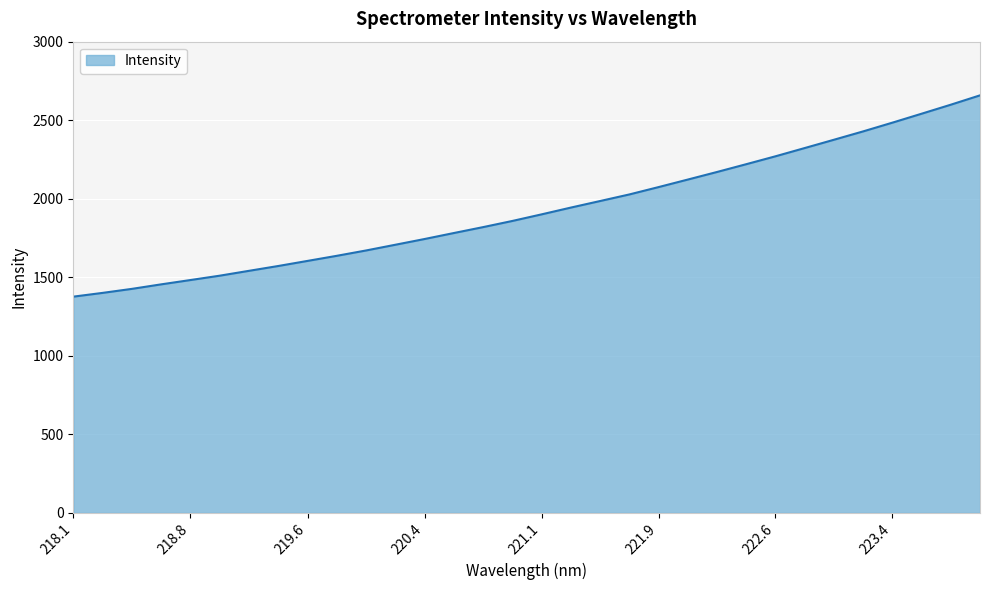

How many values are below 1900?

16